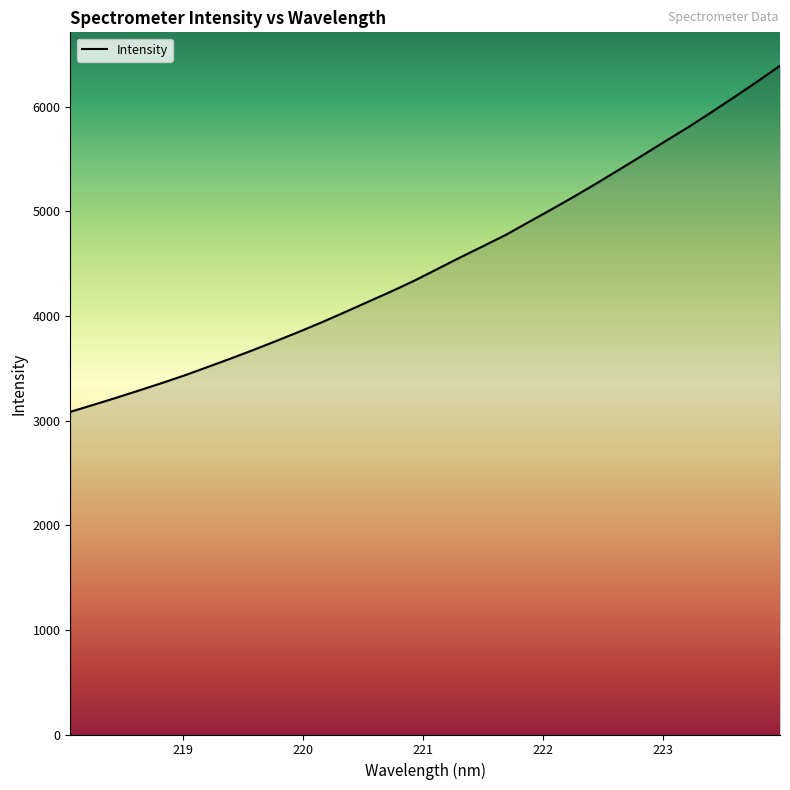

What is the minimum value shown in the chart?

3083.4